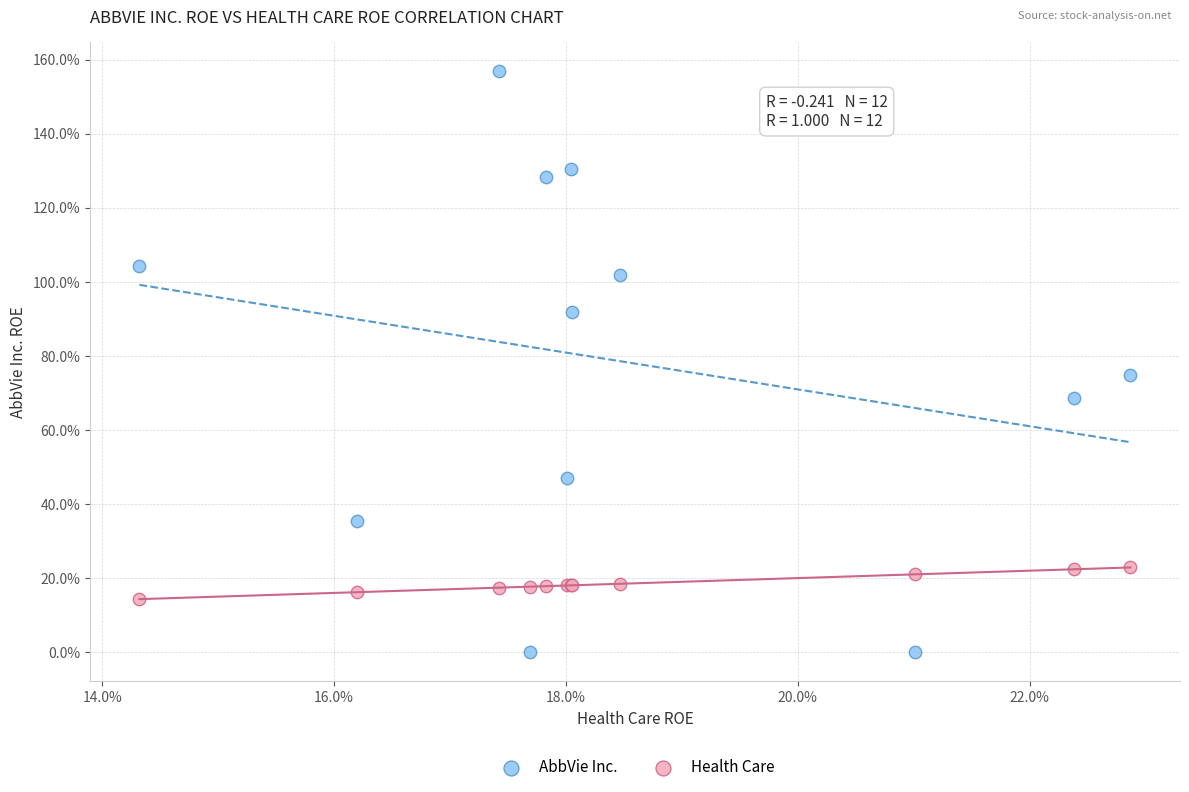

What are all the series names shown in the legend?

AbbVie Inc., Health Care